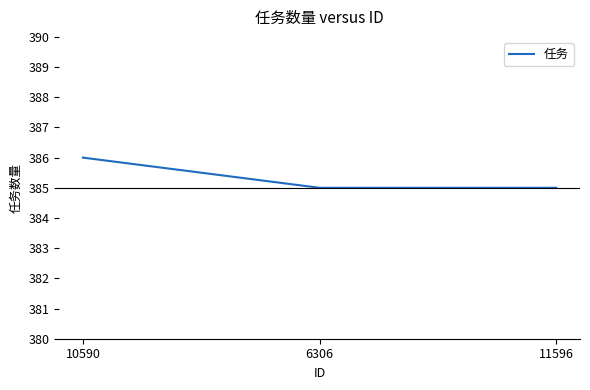

Read the value at 6306.

385